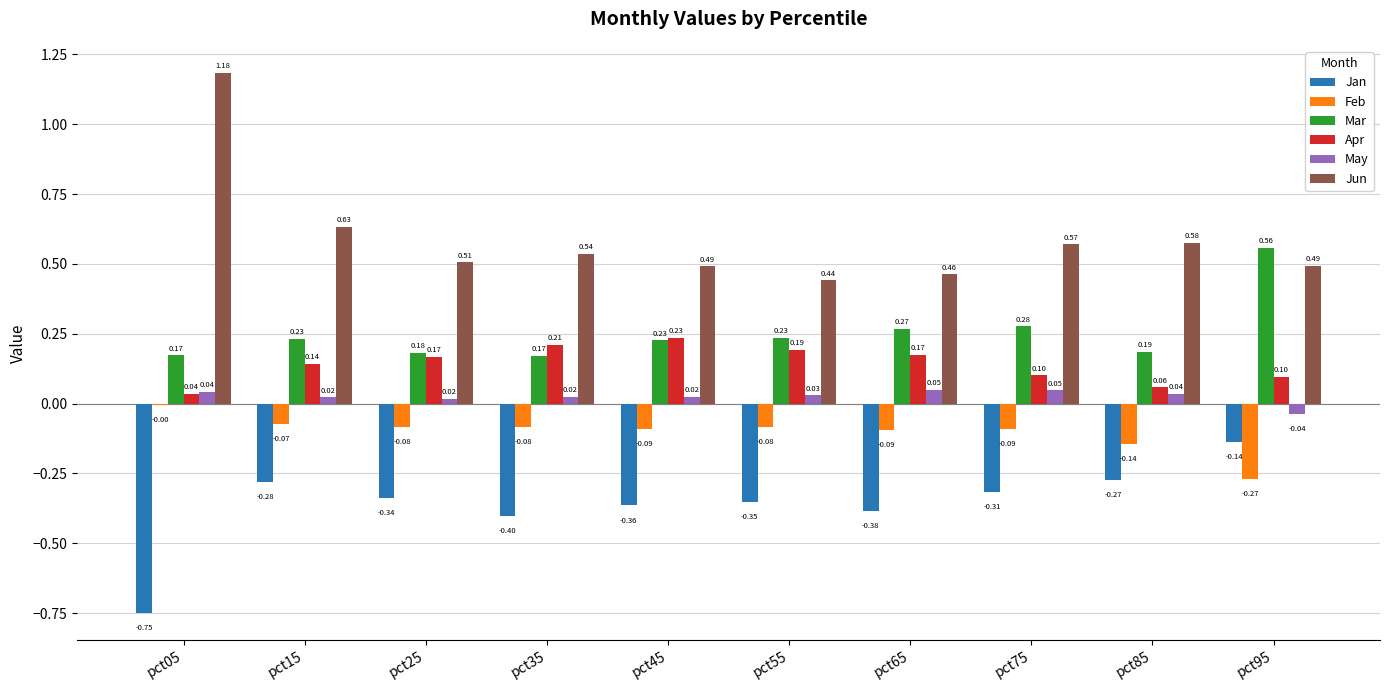

What are all the series names shown in the legend?

Jan, Feb, Mar, Apr, May, Jun